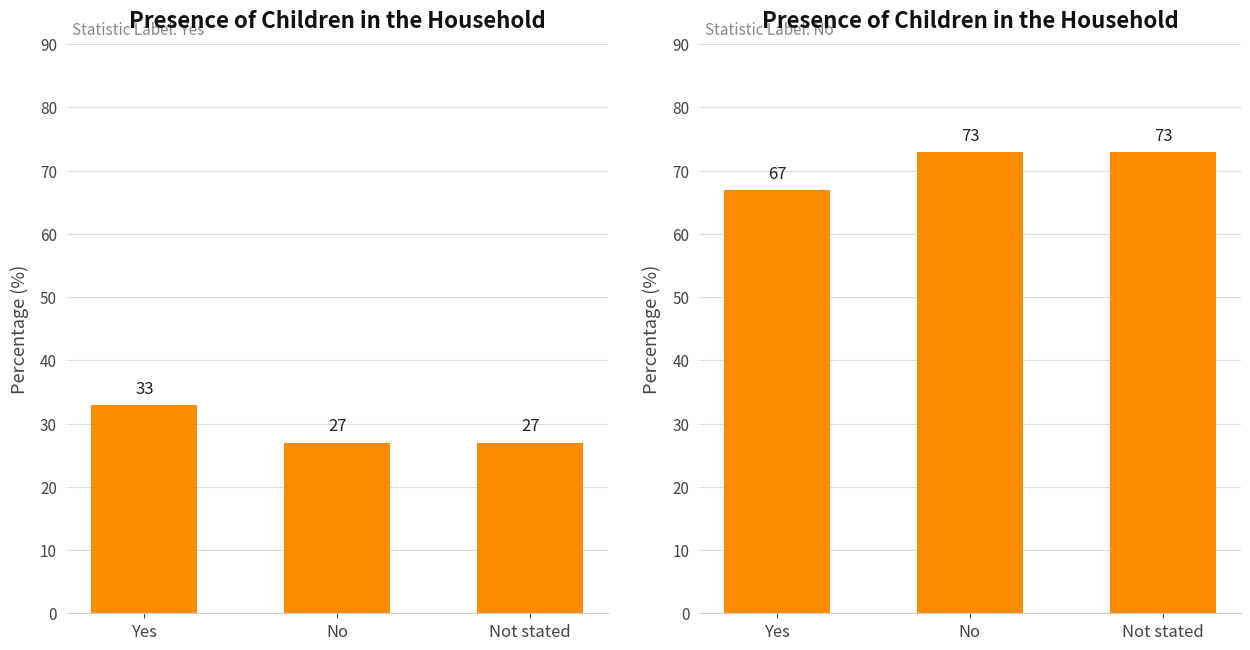

List the series in order of their peak value, highest first.

Statistic Label: No, Statistic Label: Yes